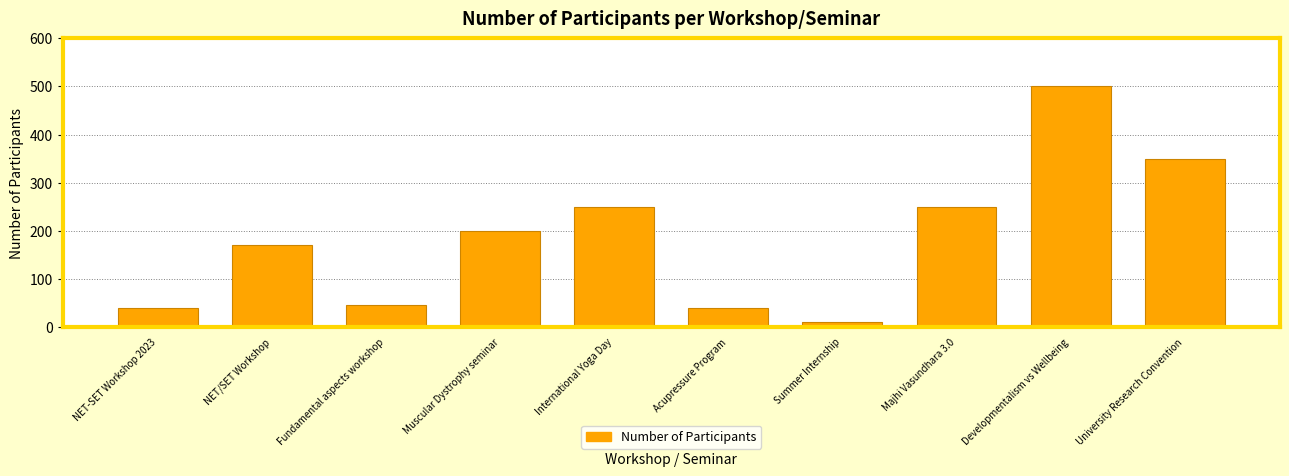

What is the value of the 3rd bar from the left?

45